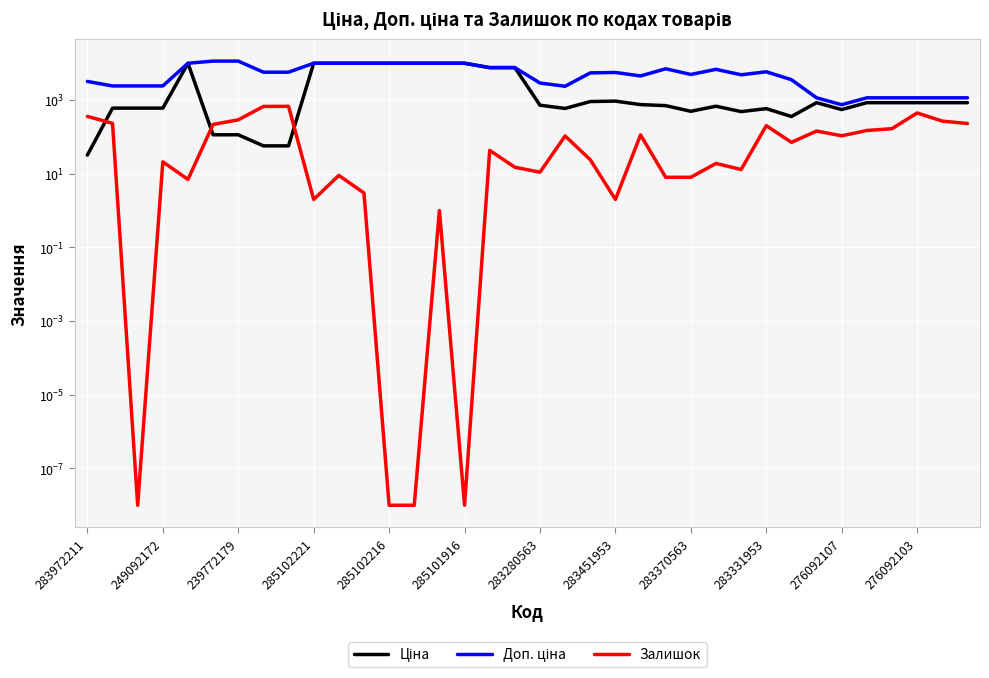

True or false: Ціна and Доп. ціна cross at least once.

False